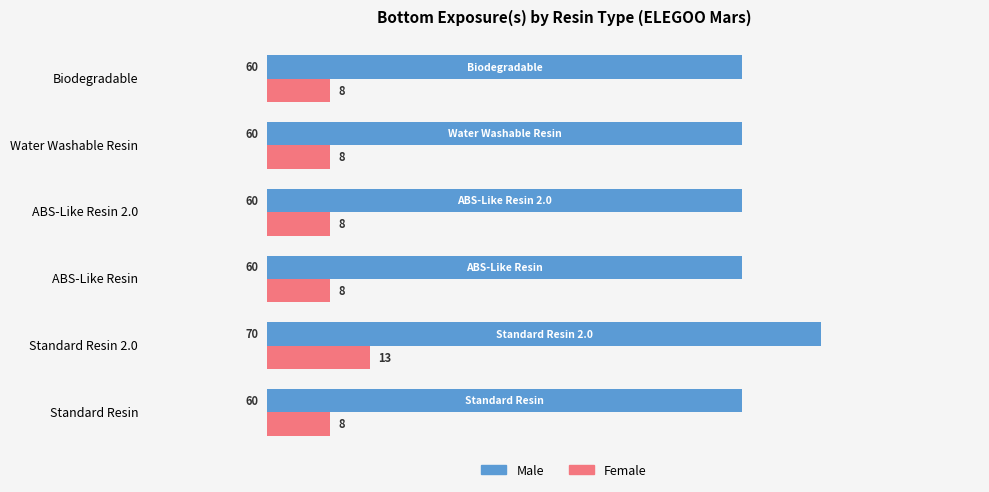

How many series are shown in this chart?

2